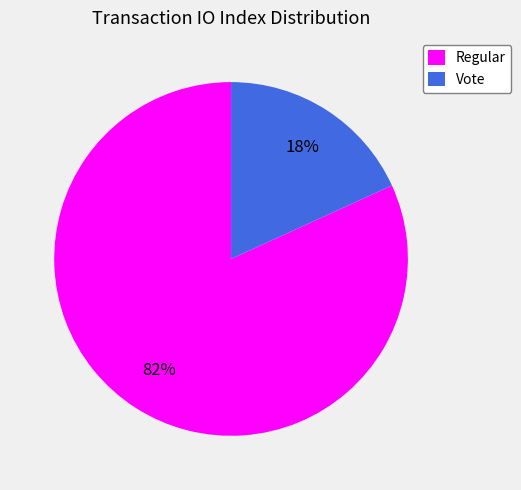

Does any single category account for the majority?

Yes